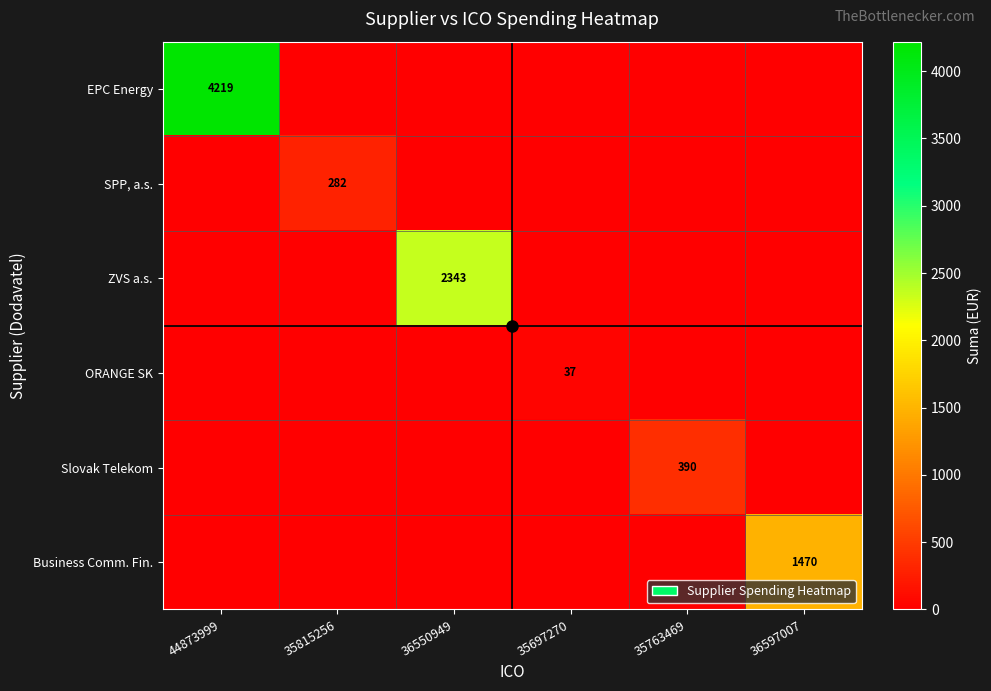

The value of ORANGE SK at 35697270 is 37. True or false?

True